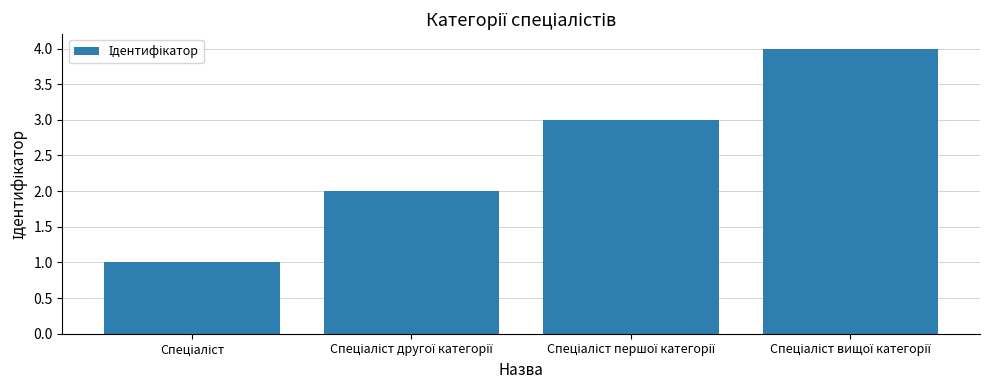

What is the maximum value shown in the chart?

4